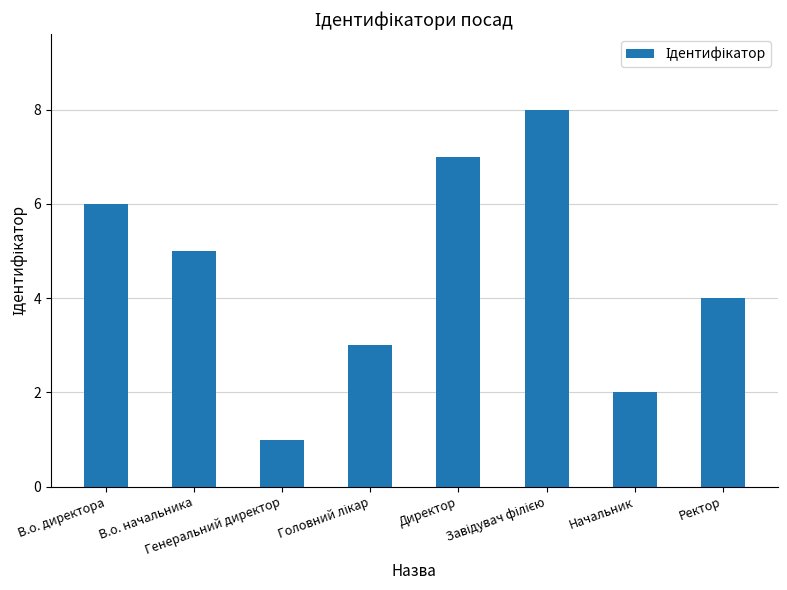

Which category has the lowest value across all series?

Генеральний директор